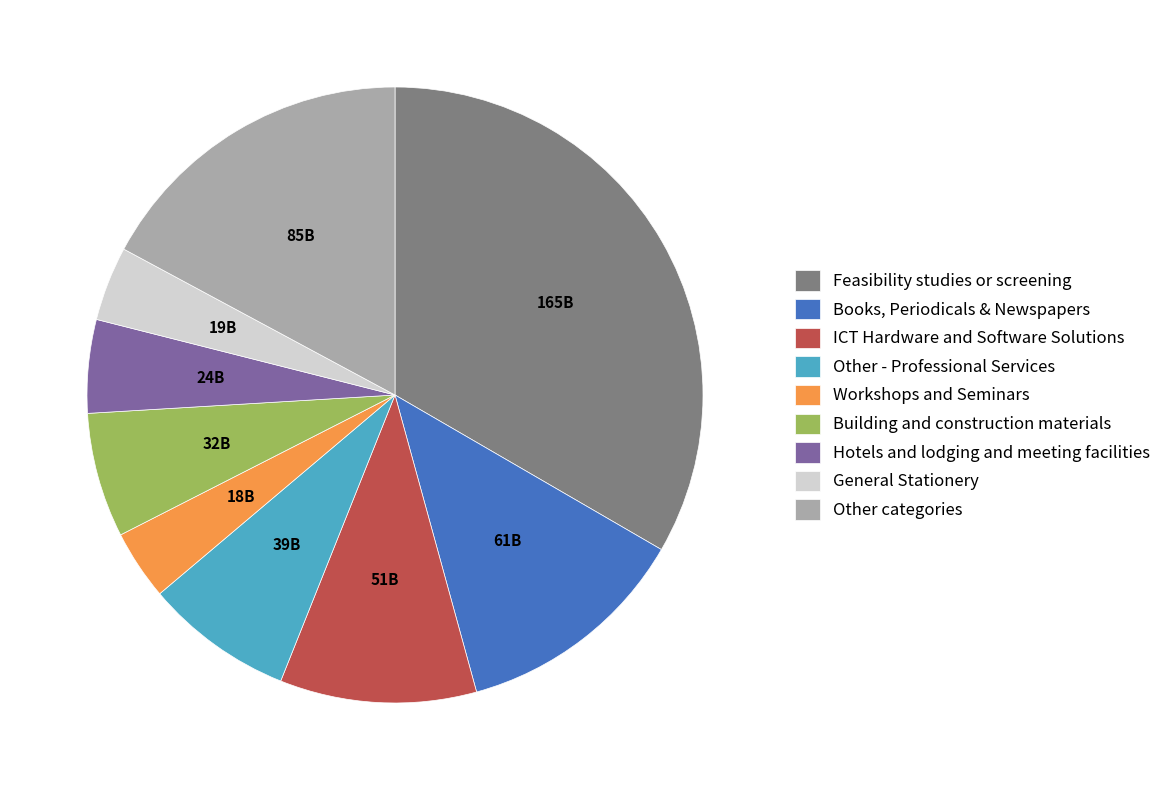

Is Other categories the majority of the pie?

No